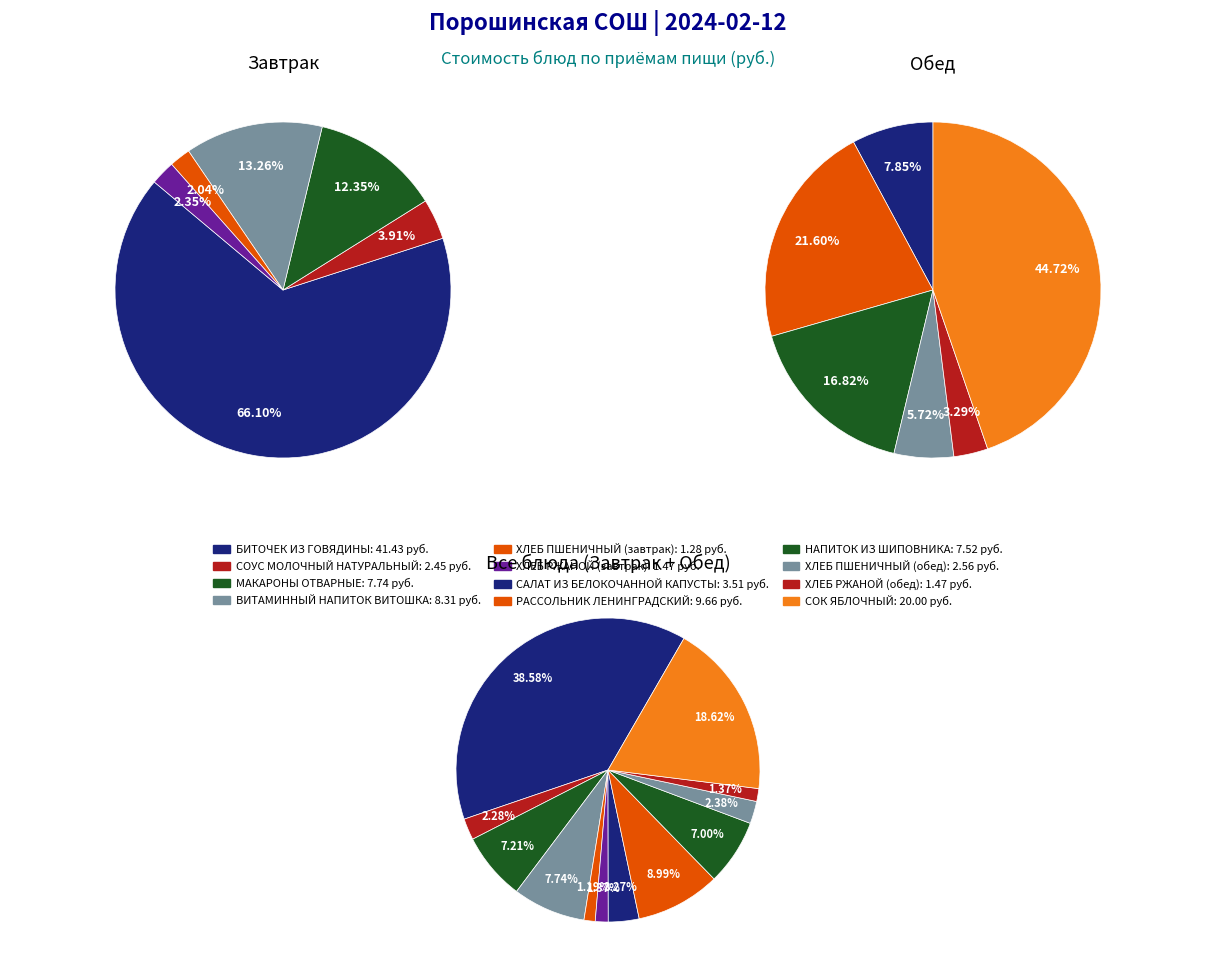

True or false: 2 accounts for 17% of the total.

True